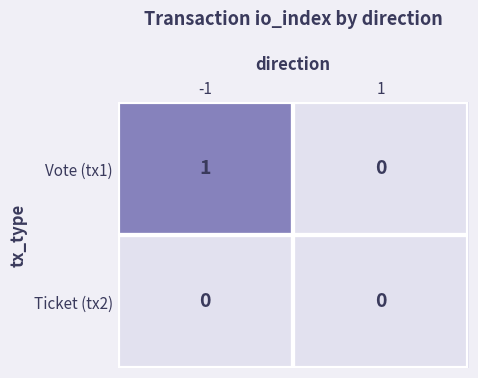

Is the value of Ticket (tx2) at 1 greater than the value of Vote (tx1) at -1?

No